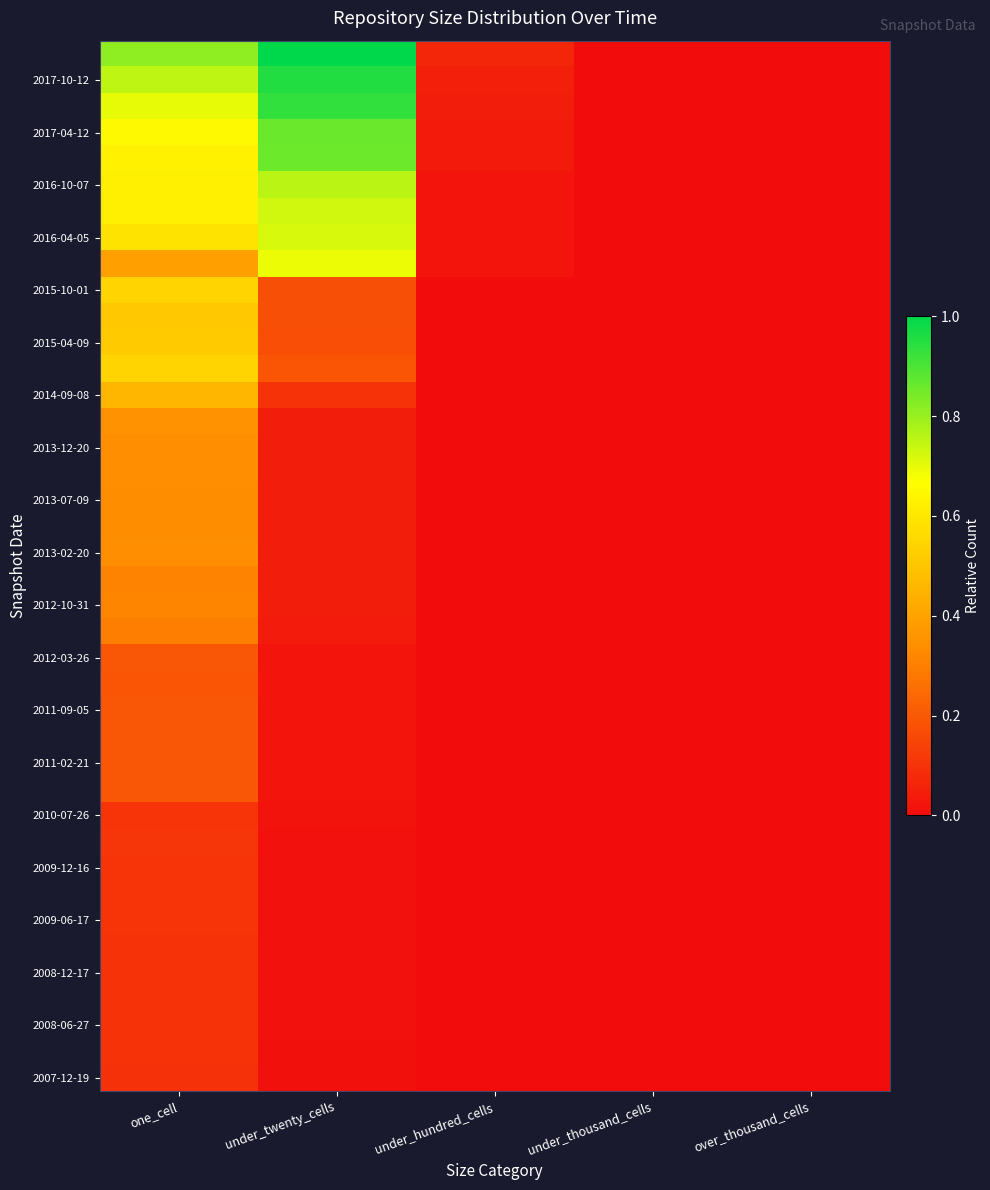

Count the number of categories in the chart.

5